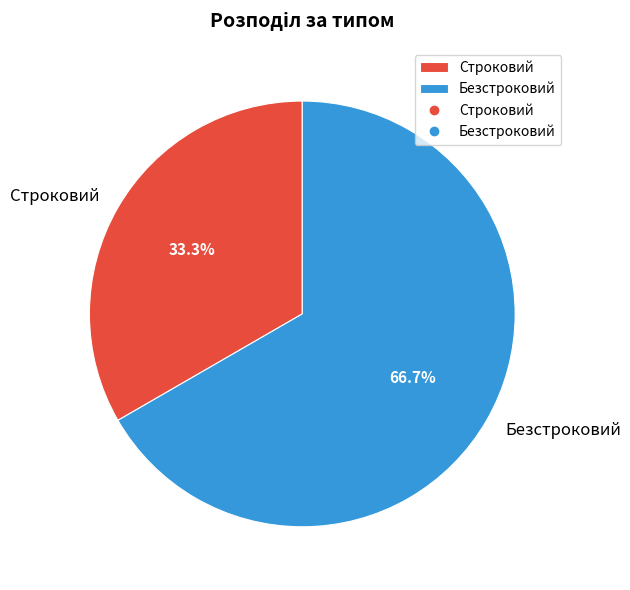

To the nearest percent, what is the difference between the largest and smallest slice percentages?

33%